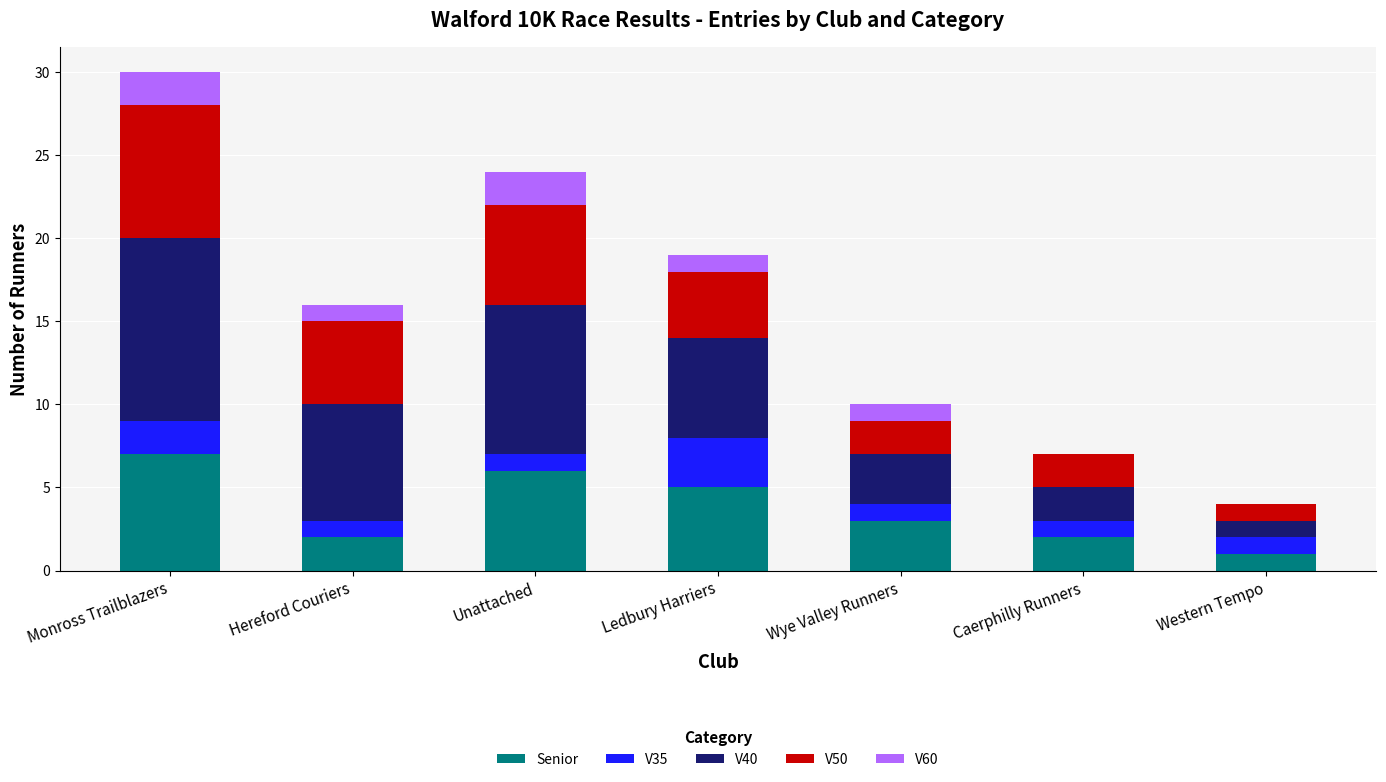

What is the total value across all series at Unattached?

24